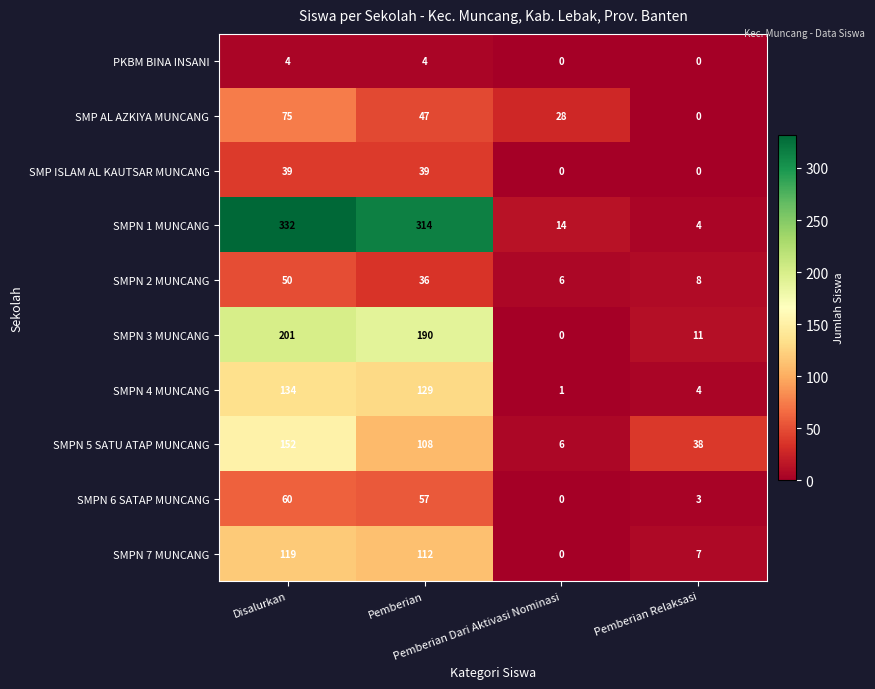

What is the difference between the maximum and minimum values in the SMP ISLAM AL KAUTSAR MUNCANG series?

39